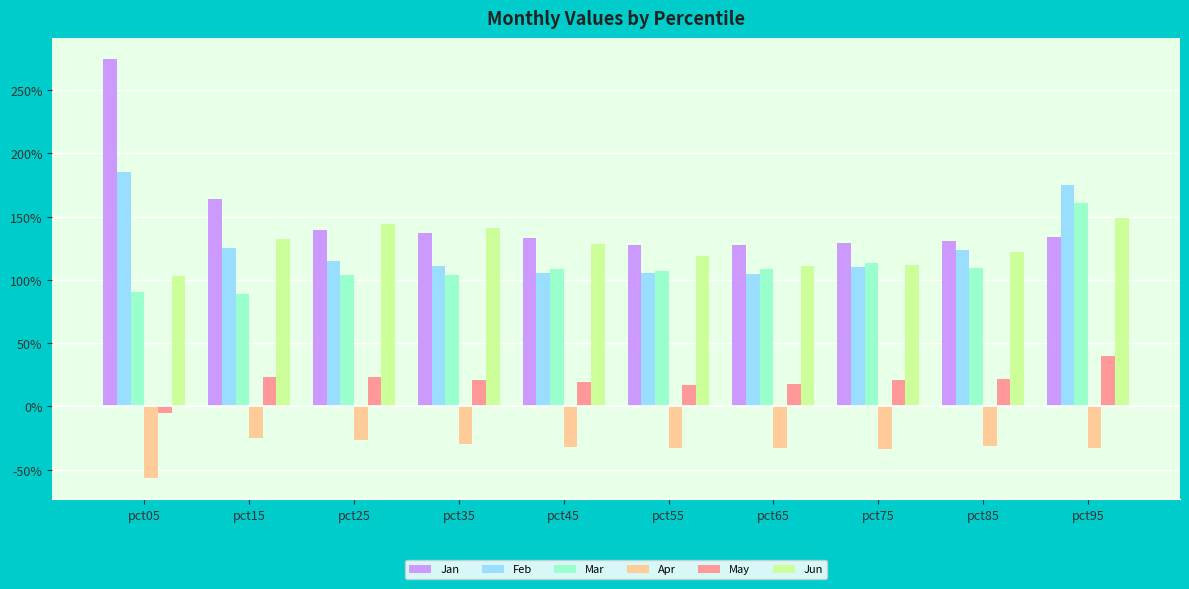

Reading left to right, list all the values displayed in this chart.

Jan: 2.7	1.6	1.4	1.4	1.3	1.3	1.3	1.3	1.3	1.3
Feb: 1.9	1.3	1.2	1.1	1.1	1.1	1.0	1.1	1.2	1.8
Mar: 0.9	0.9	1.0	1.0	1.1	1.1	1.1	1.1	1.1	1.6
Apr: -0.6	-0.2	-0.3	-0.3	-0.3	-0.3	-0.3	-0.3	-0.3	-0.3
May: -0.1	0.2	0.2	0.2	0.2	0.2	0.2	0.2	0.2	0.4
Jun: 1.0	1.3	1.4	1.4	1.3	1.2	1.1	1.1	1.2	1.5